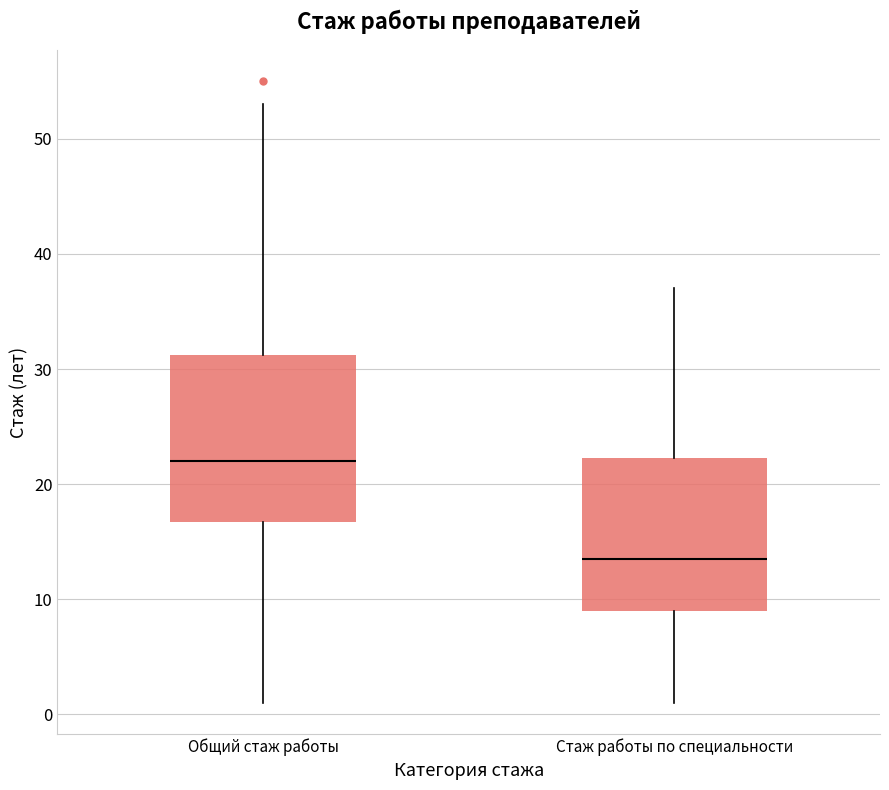

Comparing the boxes themselves (not the whiskers), which one is the tallest?

Общий стаж работы